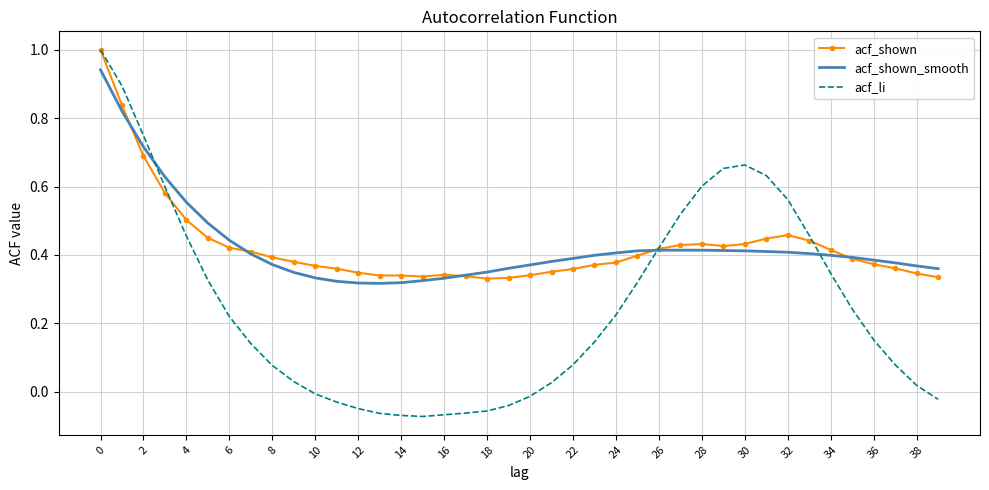

What are all the series names shown in the legend?

acf_shown, acf_shown_smooth, acf_li